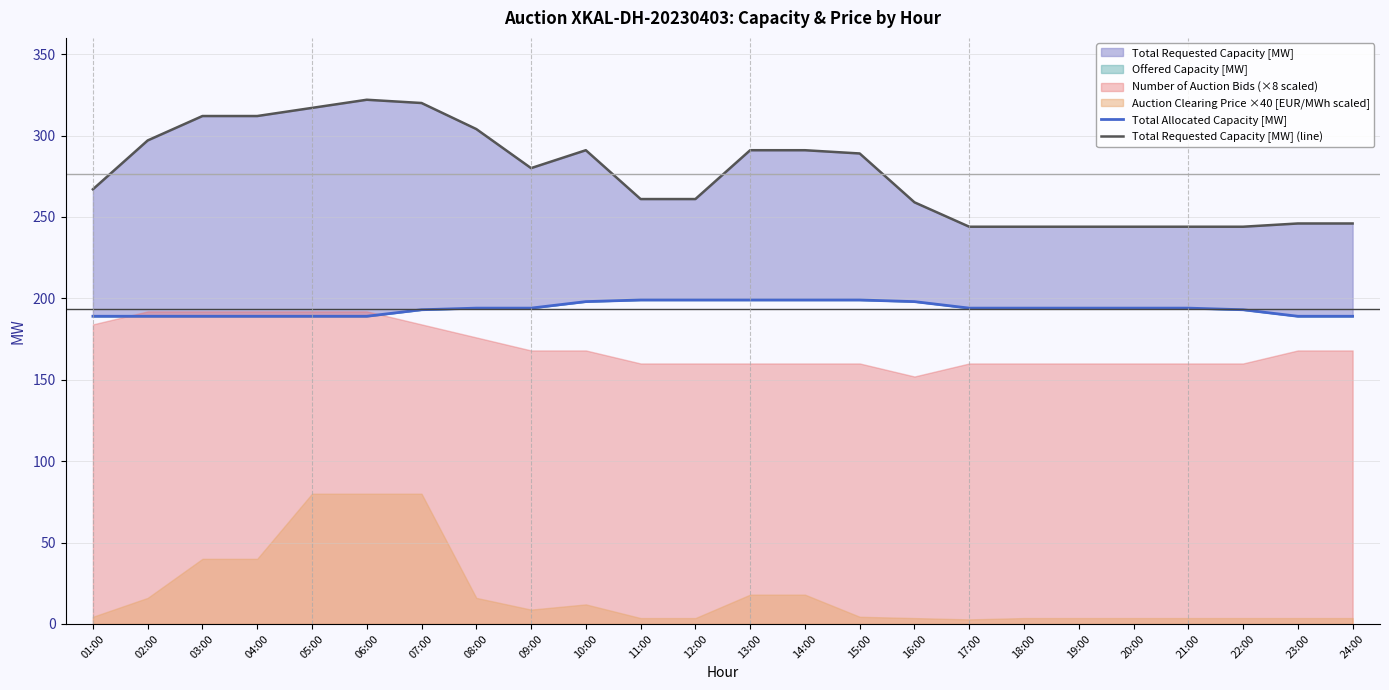

At which category is the sum across all series the highest?

07:00